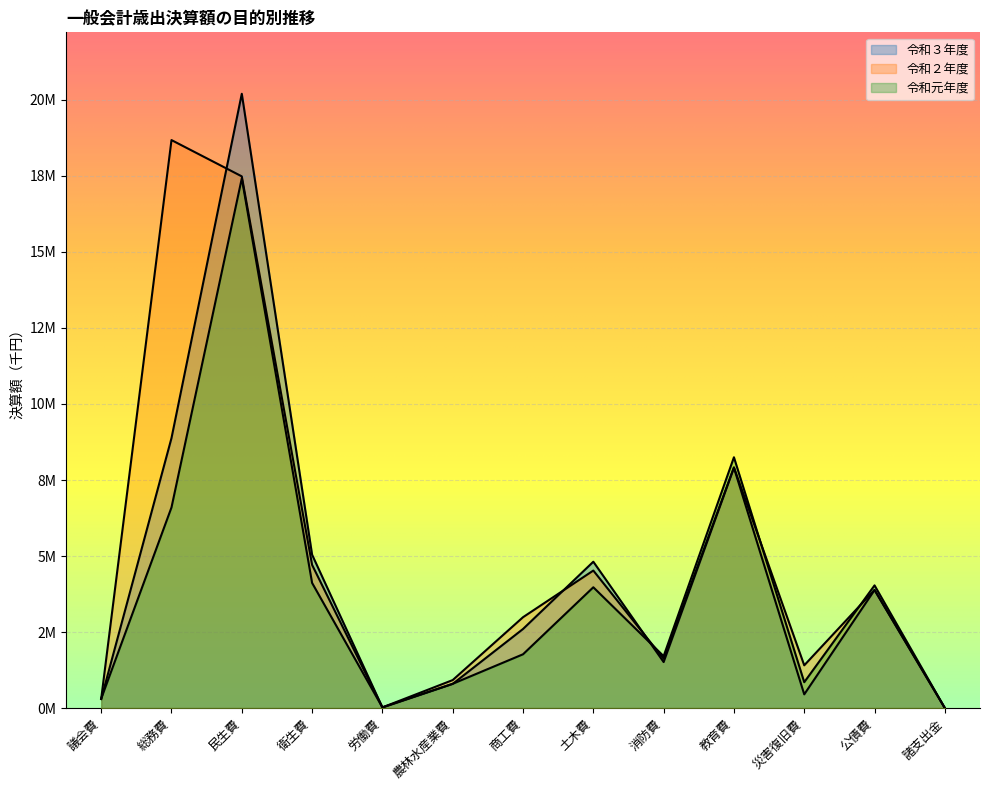

What is the label of the 13th point from the right?

議会費